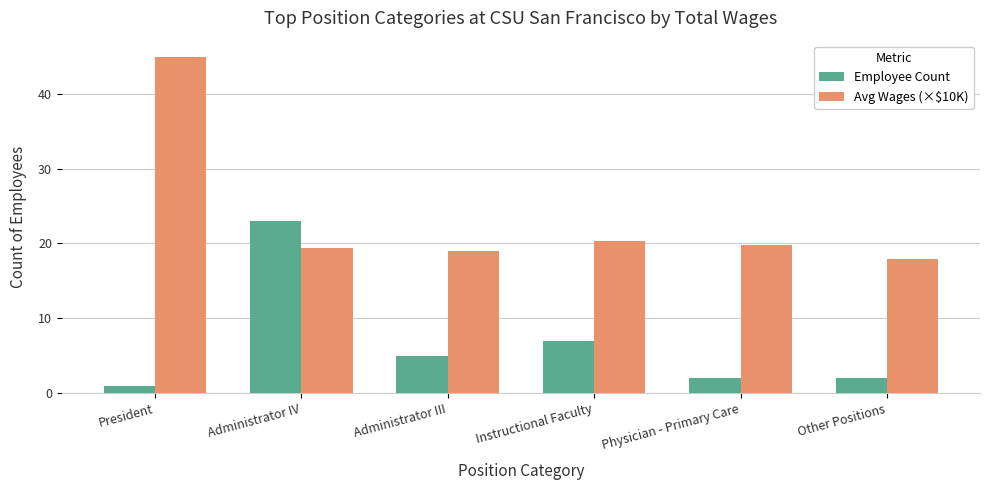

What is the label of the 4th bar from the left?

Instructional Faculty